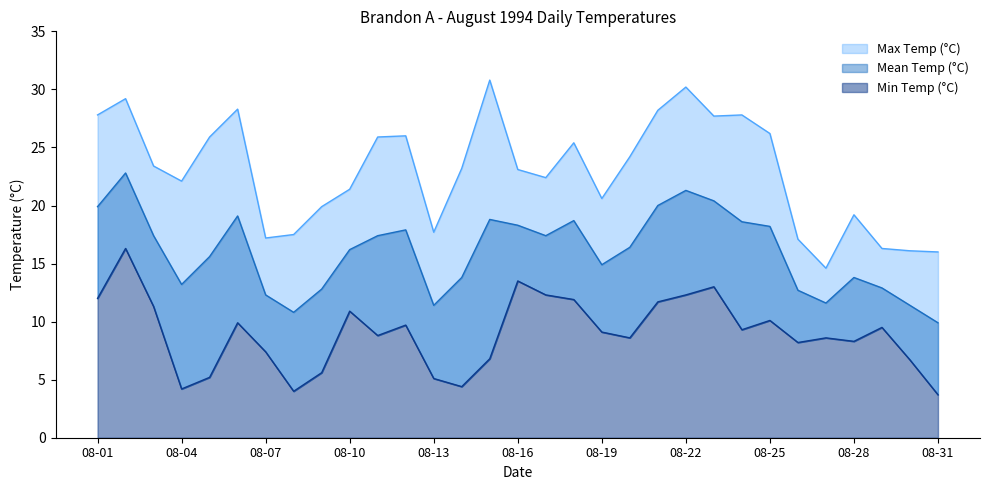

What is the smallest value displayed?

3.7